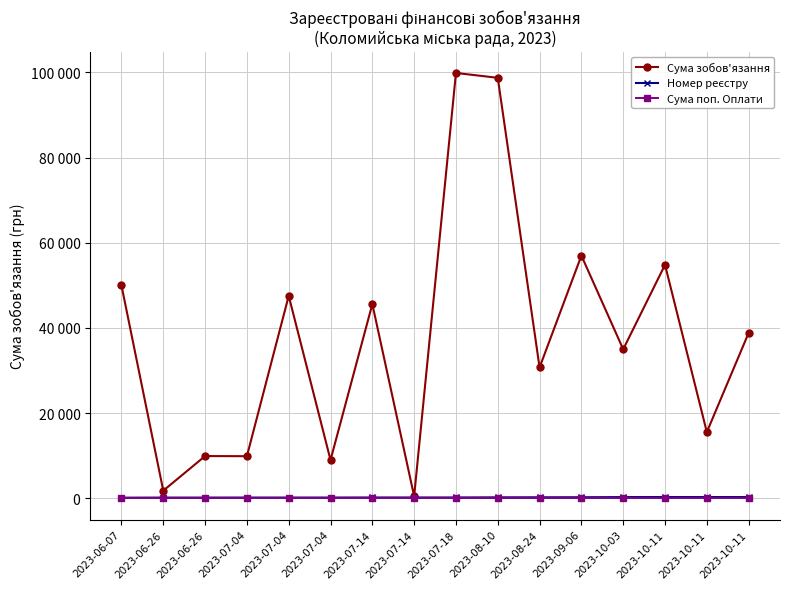

Does the chart have visible grid lines?

Yes